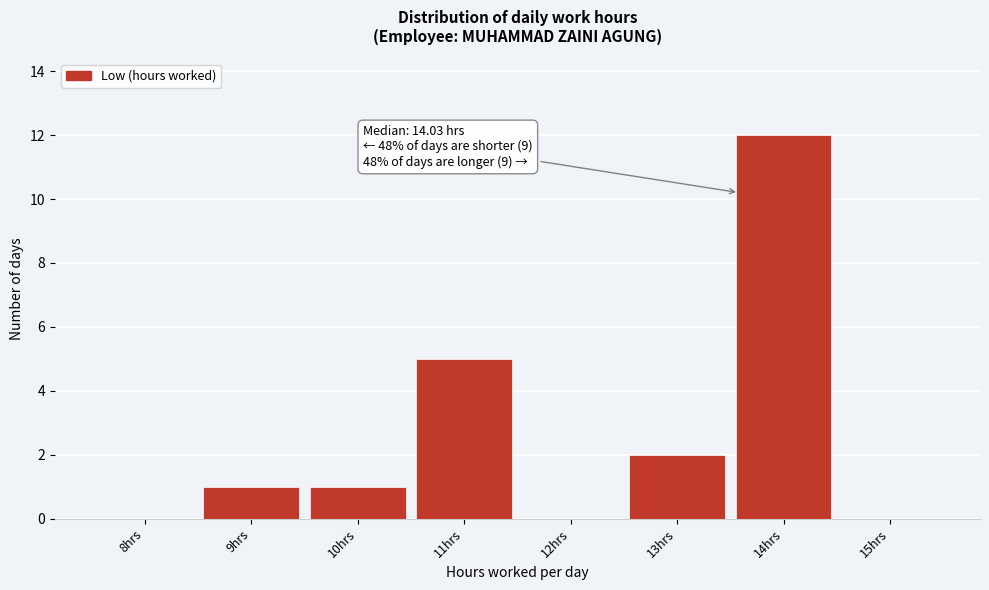

Reading left to right, transcribe all the data shown in this chart.

8hrs=0	9hrs=1	10hrs=1	11hrs=5	12hrs=0	13hrs=2	14hrs=12	15hrs=0